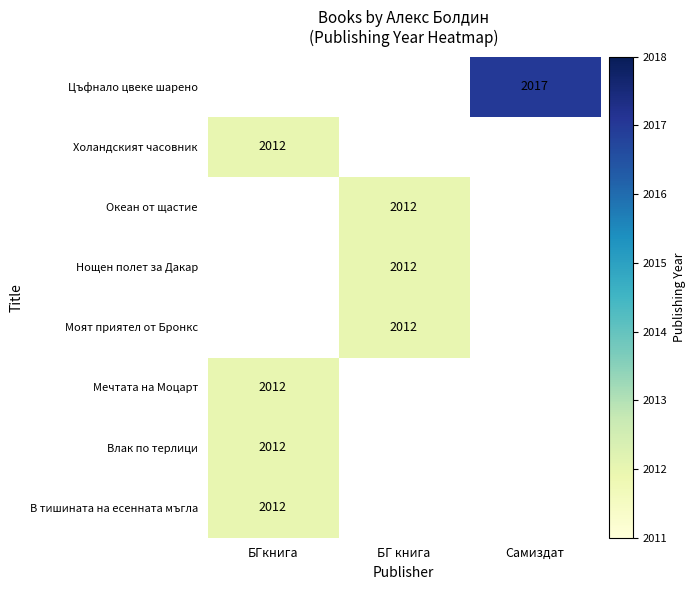

Is it true that Влак по терлици equals 2012 at БГкнига?

True